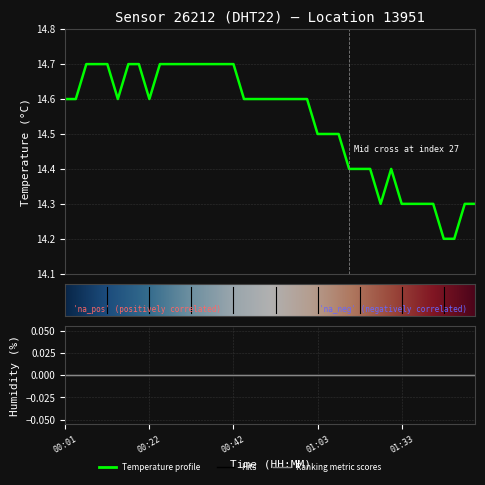

What is the ratio of the value at 01:03 to the value at 00:42?

1.0